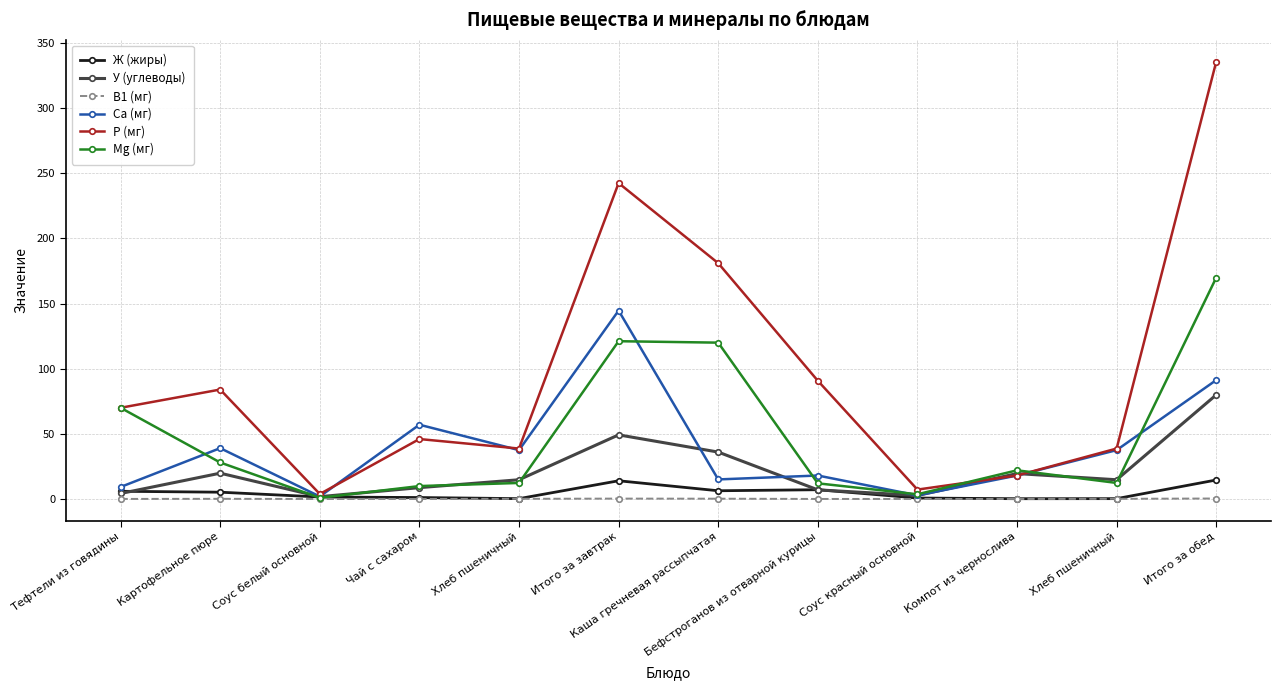

Reading left to right, extract all data points from this chart.

Ж (жиры): 5.9	5.2	1.5	1.1	0.2	14.0	6.3	7.1	0.7	0.2	0.2	14.6
У (углеводы): 4.2	19.8	1.8	8.7	14.8	49.2	36.0	7.0	2.7	19.5	14.8	79.9
B1 (мг): 0.0	0.1	0.0	0.0	0.1	0.3	0.2	0.0	0.0	0.0	0.1	0.4
Ca (мг): 9.2	39.0	1.9	57.0	37.5	144.6	15.0	18.0	2.8	18.0	37.5	91.3
P (мг): 70.0	84.0	3.8	46.0	38.7	242.5	181.0	90.8	7.2	18.0	38.7	335.6
Mg (мг): 70.0	28.0	0.9	9.9	12.3	121.1	120.0	12.0	3.6	22.0	12.3	169.9